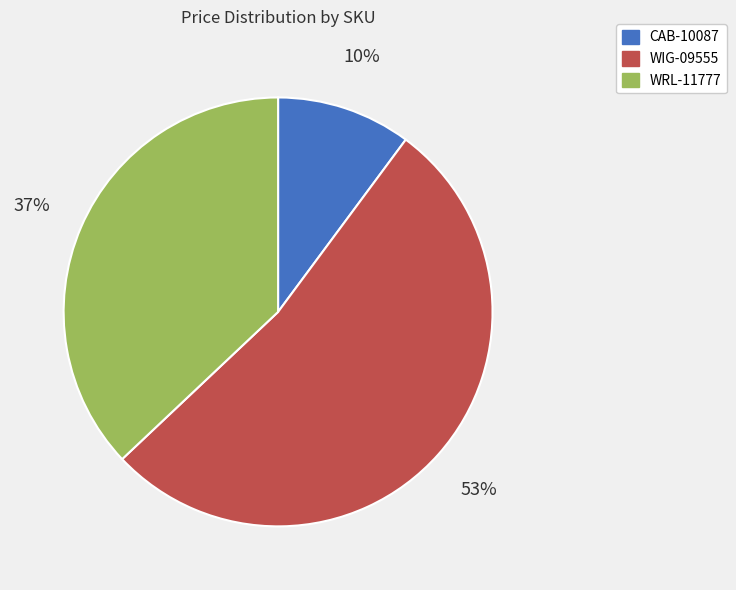

Is it true that WRL-11777 is 26% of the pie?

False